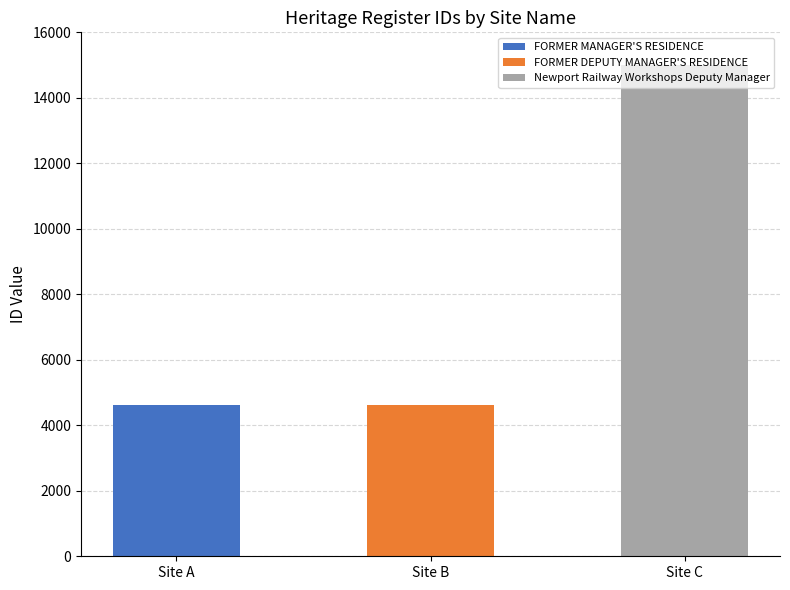

Does the chart contain any negative values?

No